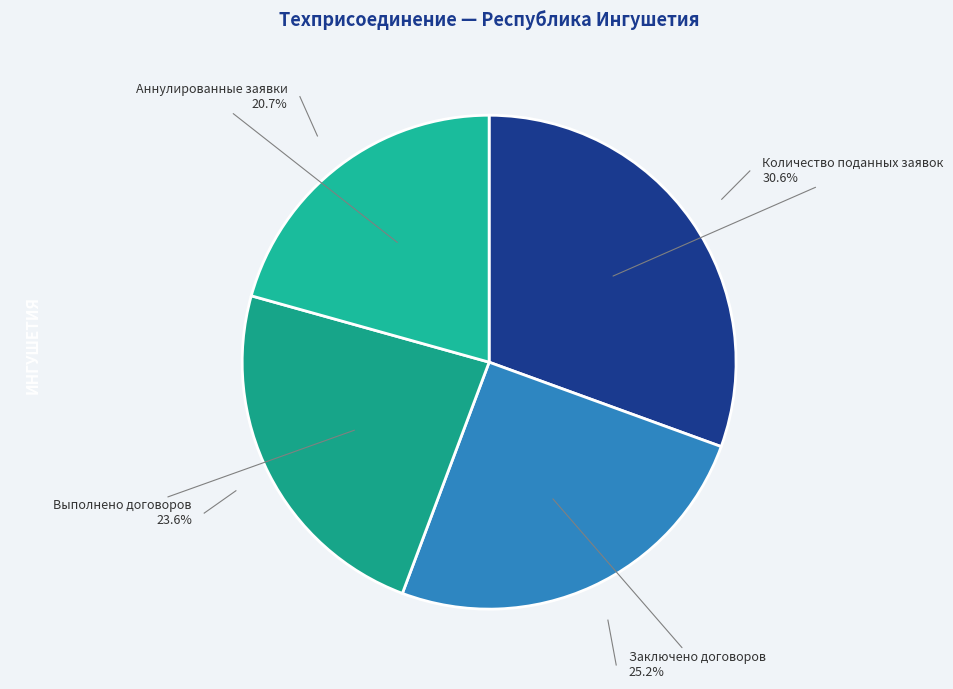

What is the largest slice in the pie chart?

Количество поданных заявок